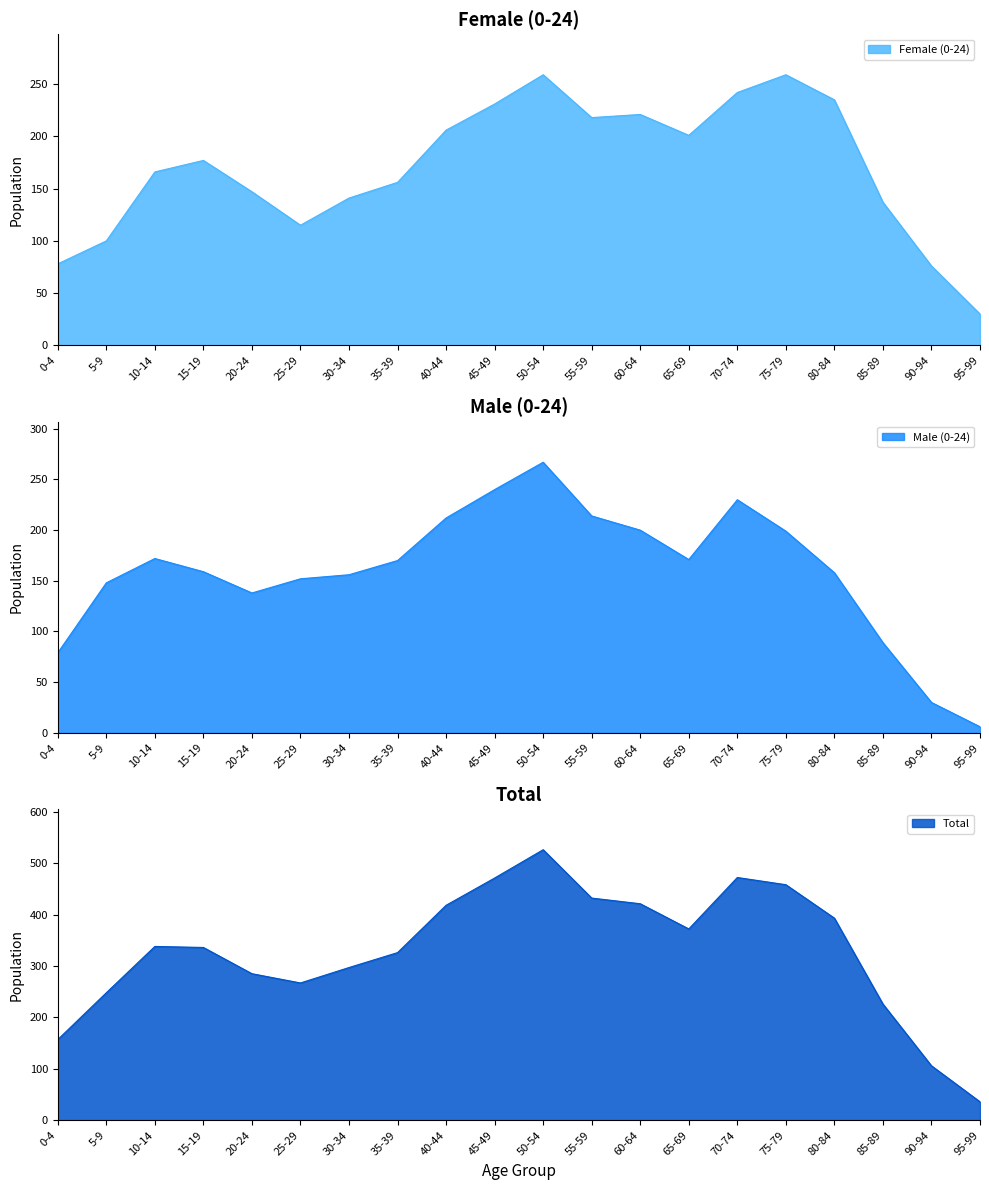

True or false: Total and Male (0-24) cross at least once.

False